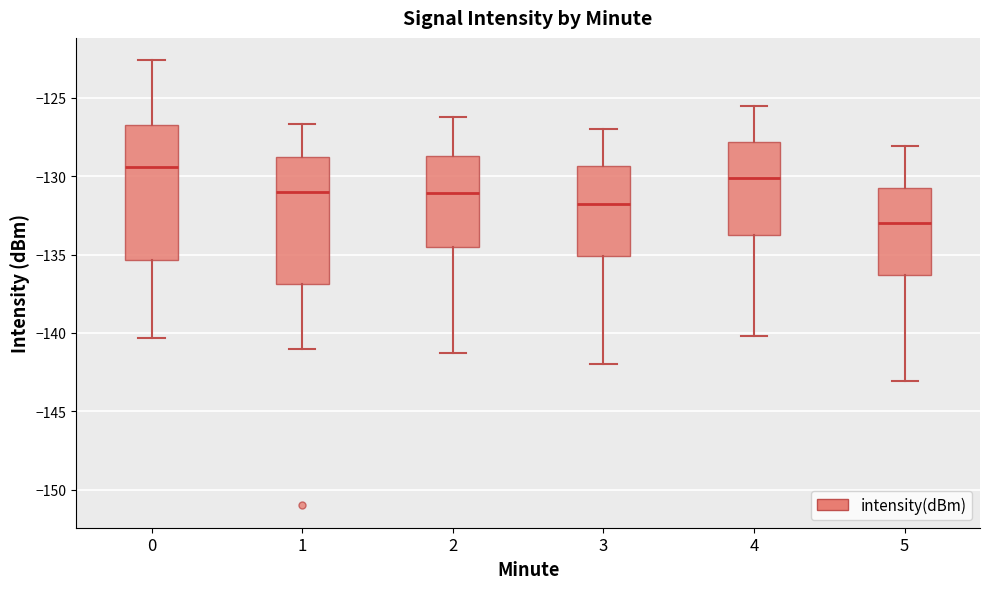

Which box has the highest median line?

0